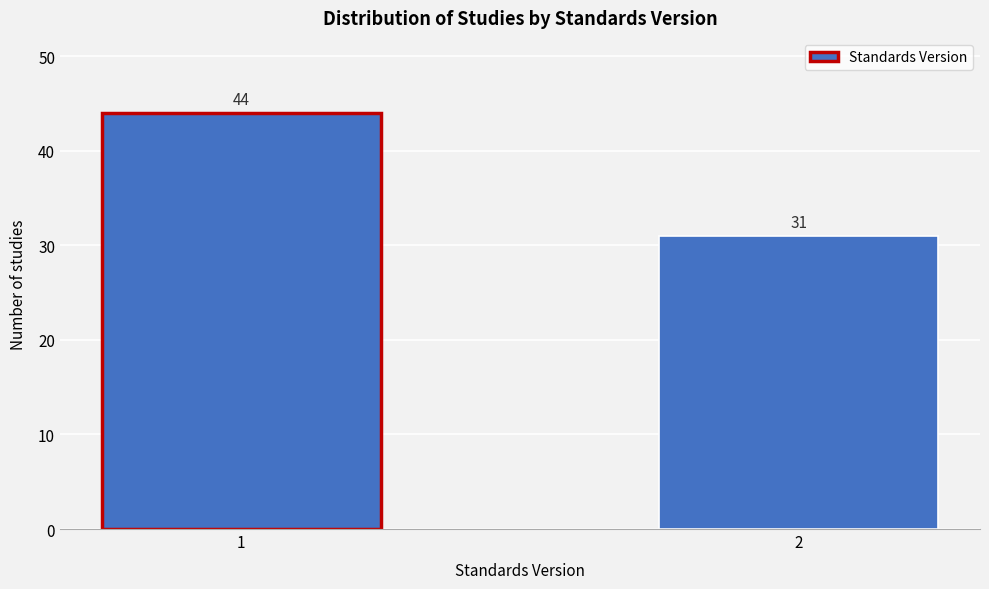

Reading right to left, extract all data points from this chart.

2=31	1=44